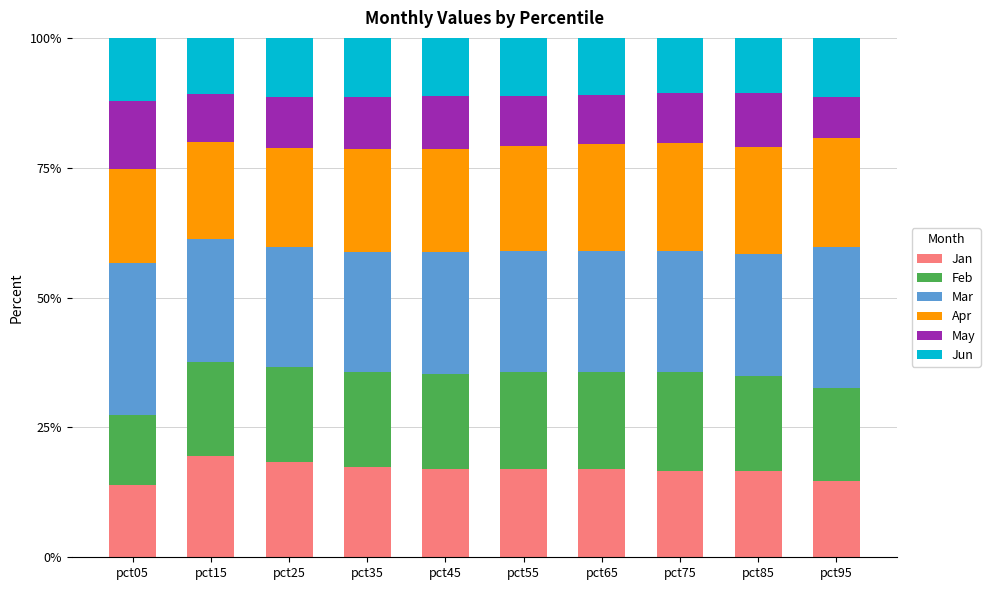

True or false: Jan has a value of 14.7 at pct95.

True